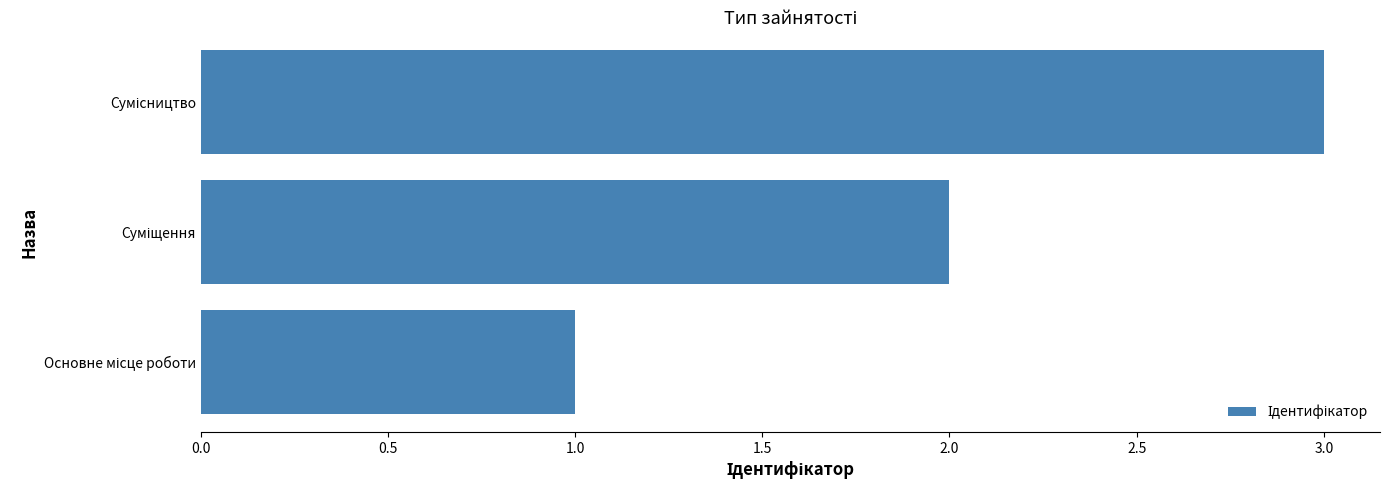

How many distinct data groups are displayed?

1